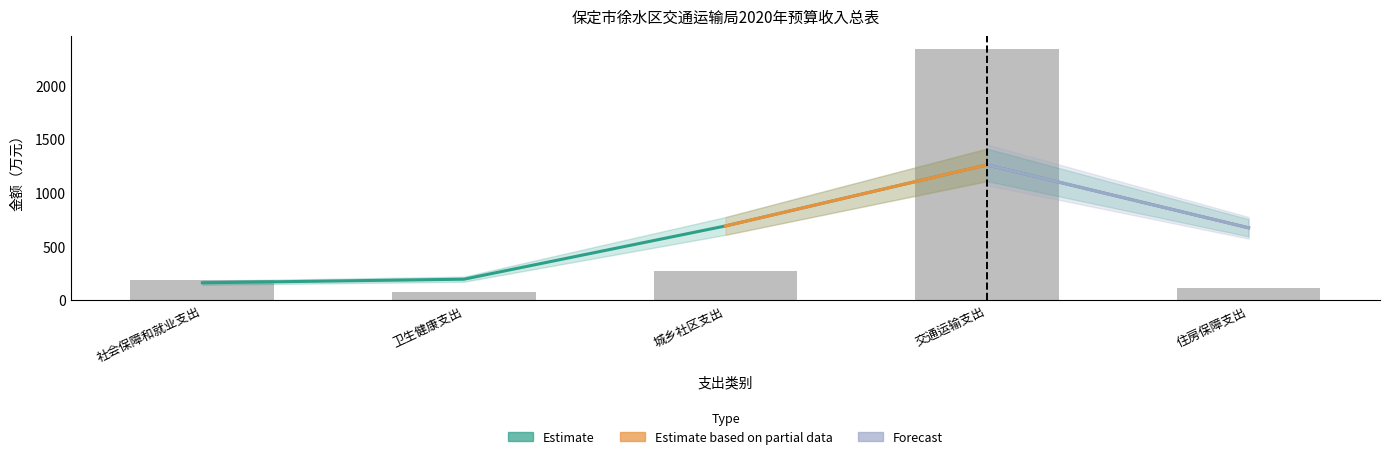

At which category does the chart reach its peak across all series?

交通运输支出